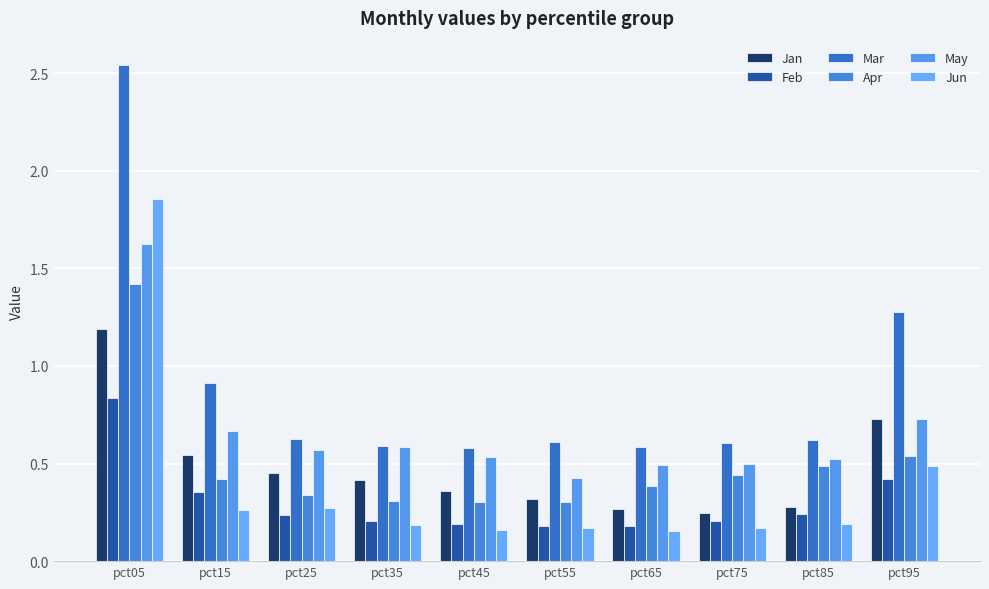

What are all the series names shown in the legend?

Jan, Feb, Mar, Apr, May, Jun